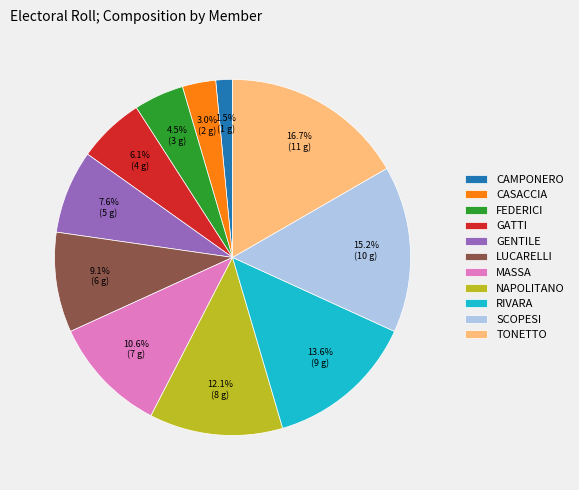

Is there any slice that represents more than half of the pie?

No